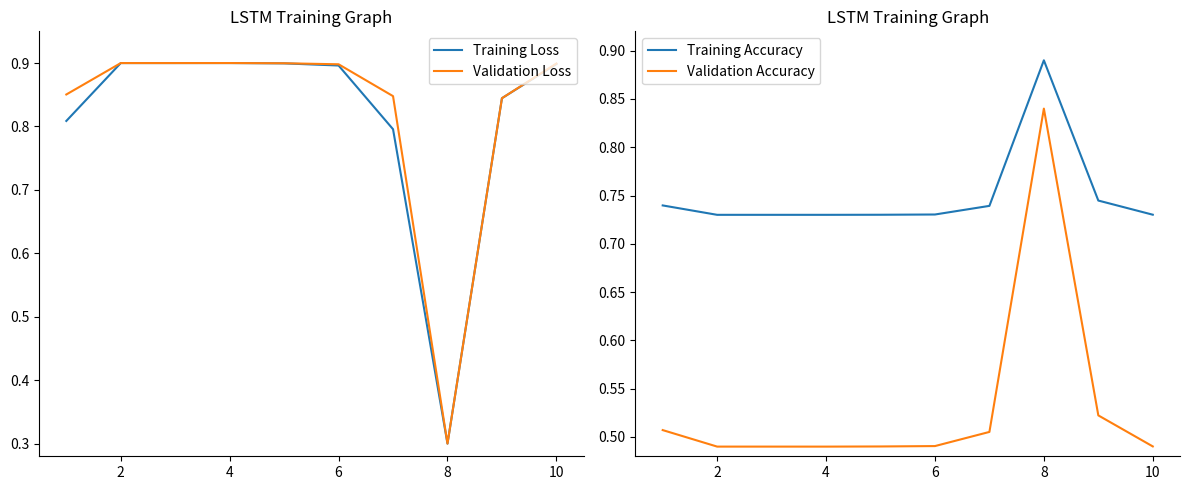

Count the Training Accuracy values in the range 0 to 1.

10